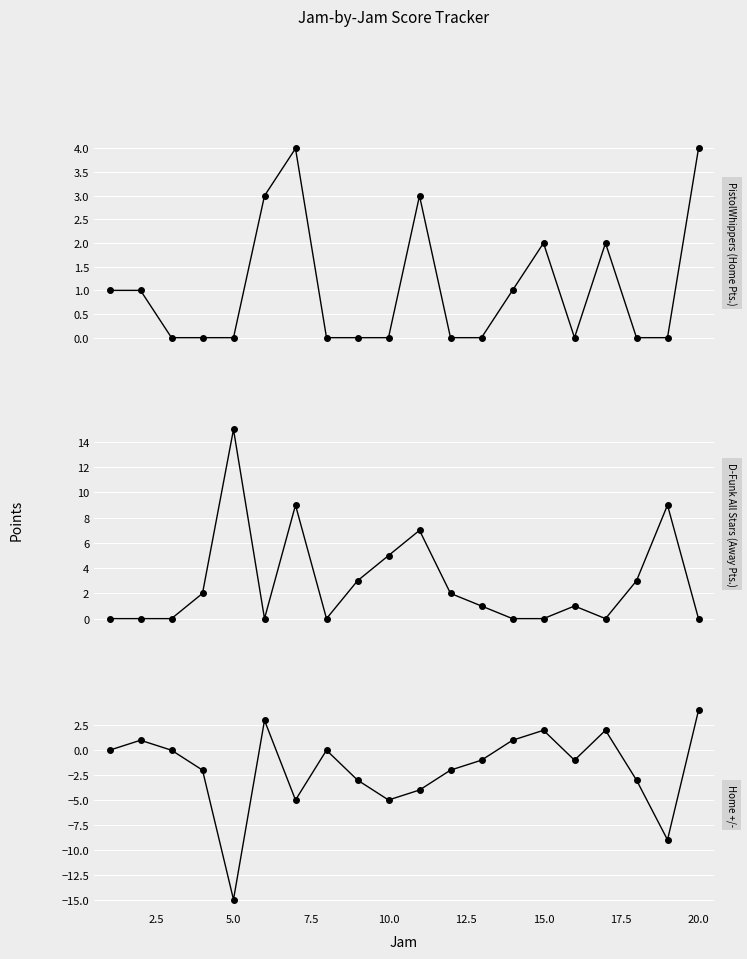

Rank the series by their maximum value, from highest to lowest.

Away Pts., Home Pts., Home +/-